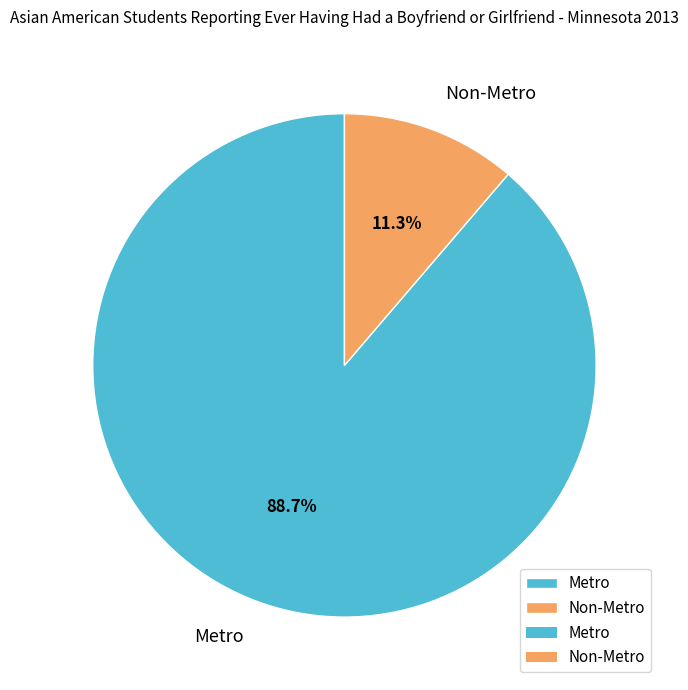

What percentage is the Metro slice, to the nearest percent?

89%